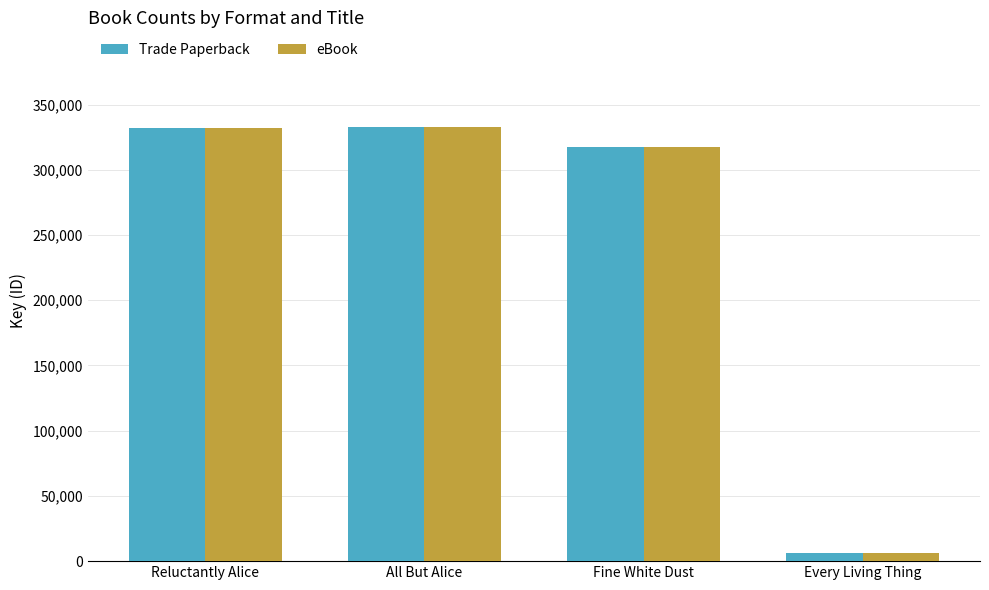

How many data points in Trade Paperback are less than 332297?

2